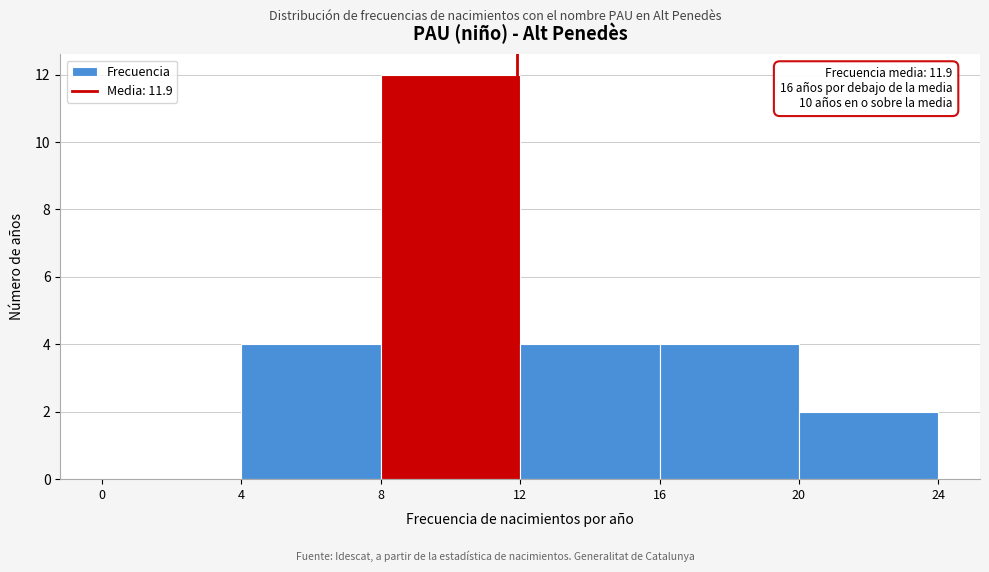

Which range on the x-axis has the tallest bar?

8 to 12